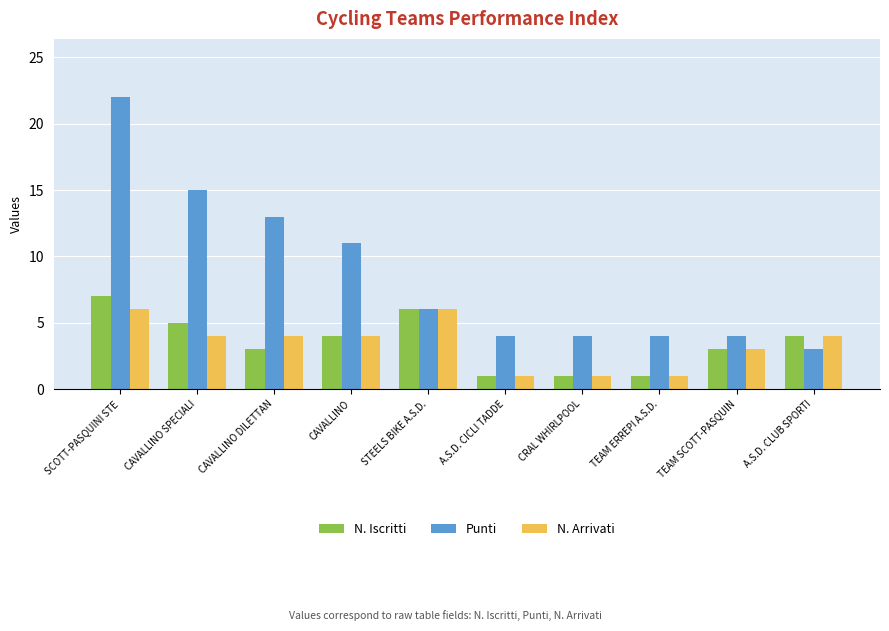

How many bars are there in each group?

3